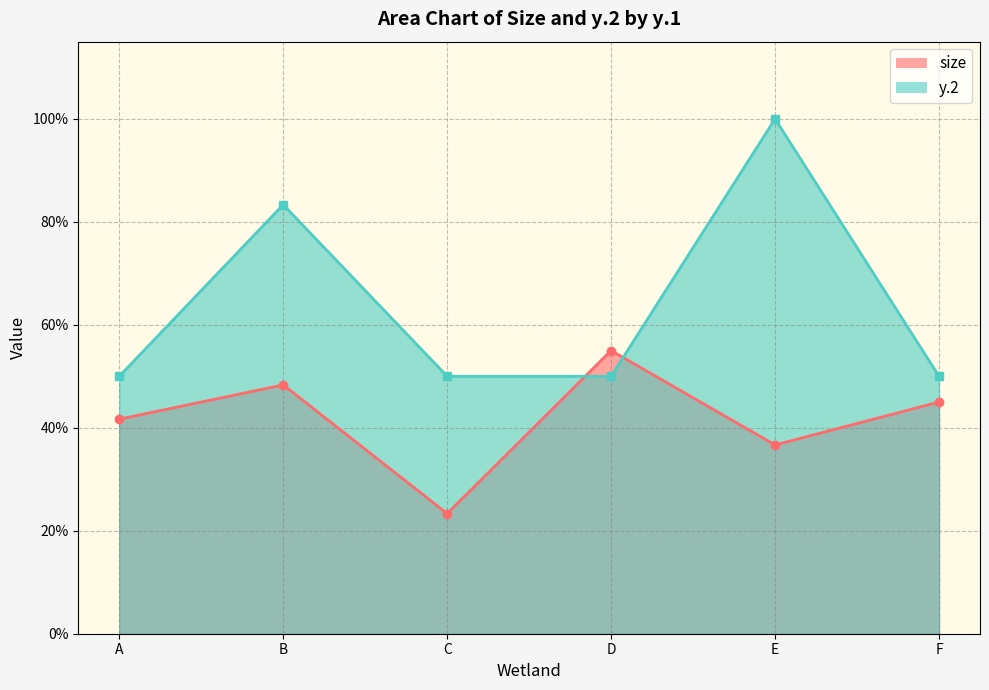

What are all the series names shown in the legend?

size, y.2